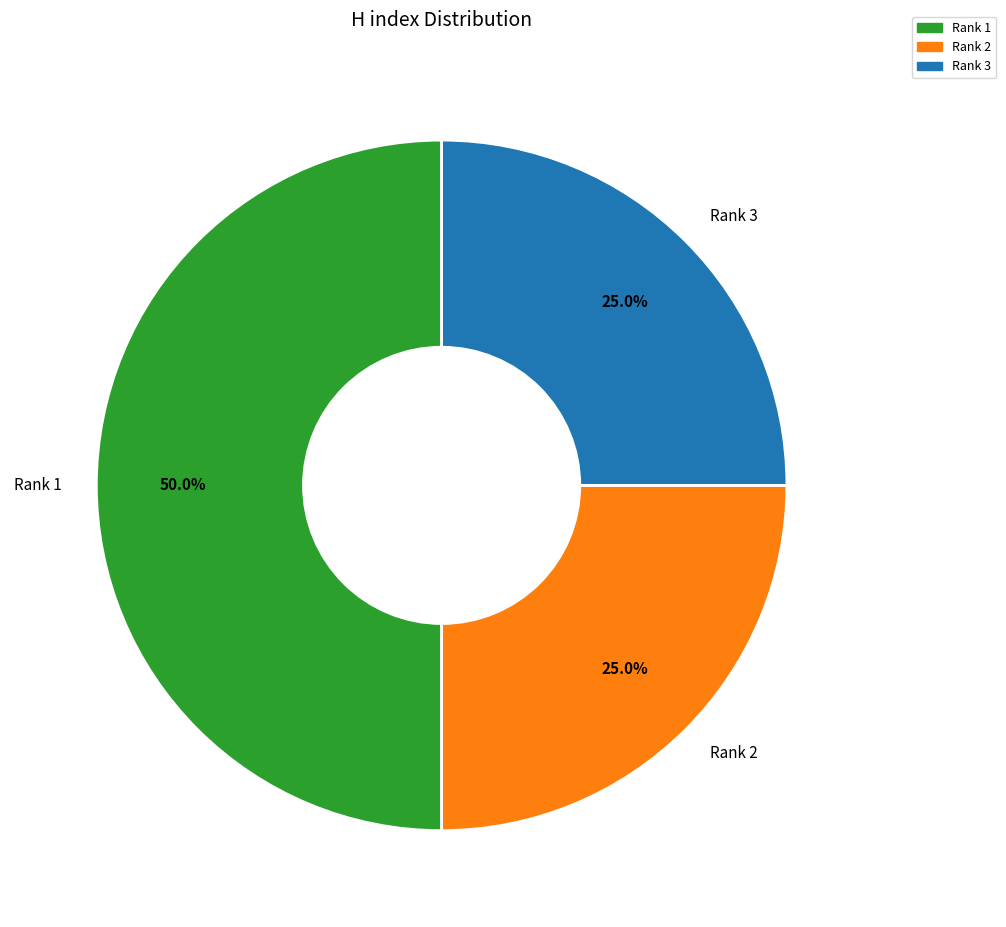

Does Rank 2 account for over 50% of the chart?

No